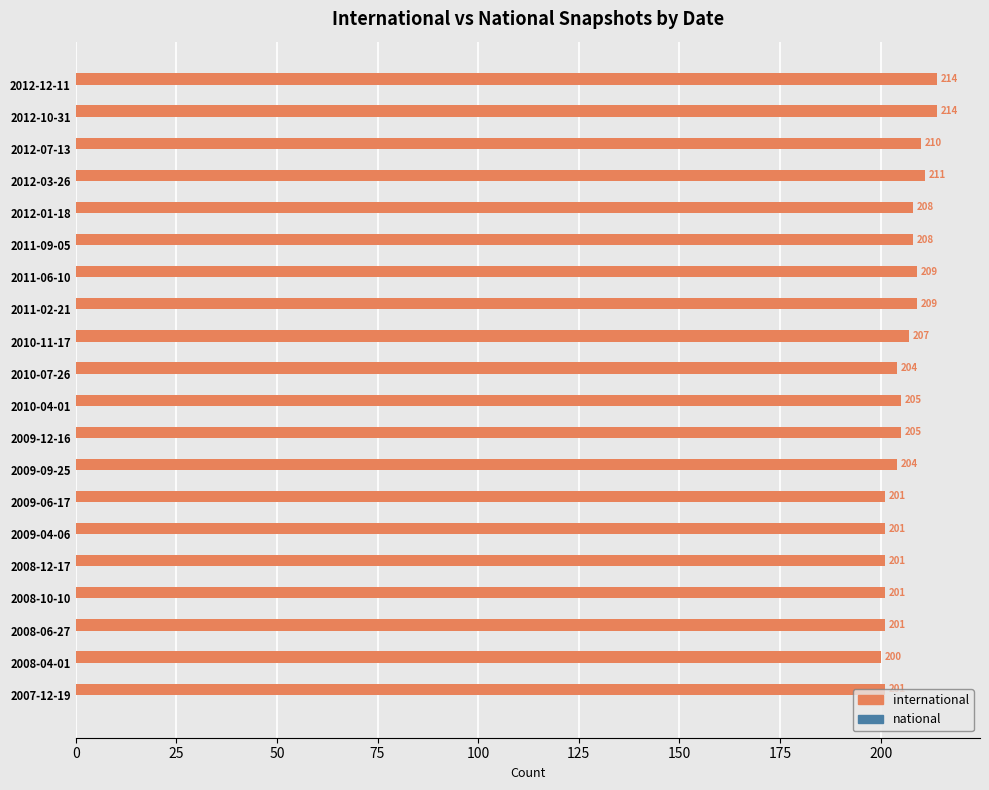

Is it true that the value at 2012-07-13 is 105?

False